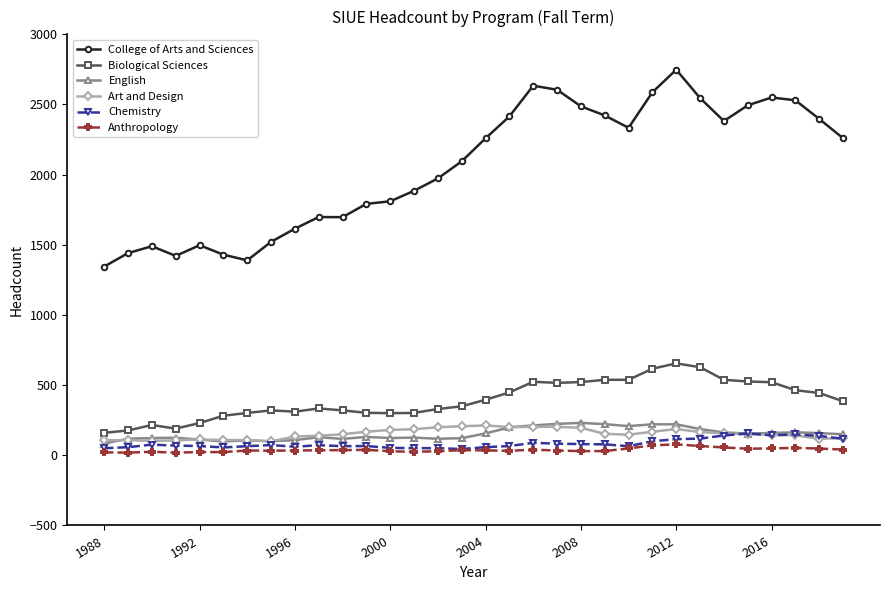

At how many categories does at least one series exceed 1300?

32